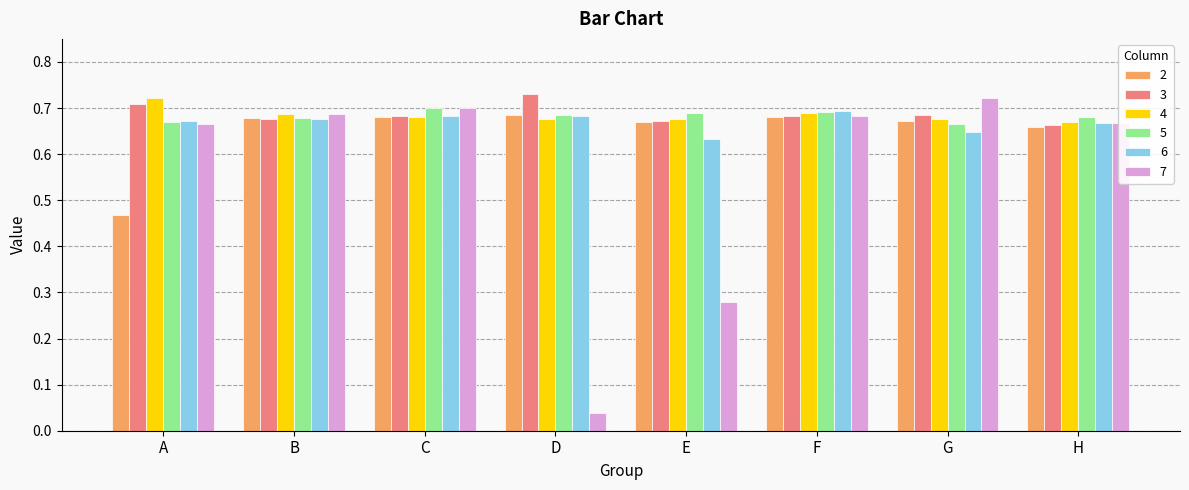

Which series changed the most between D and F?

7